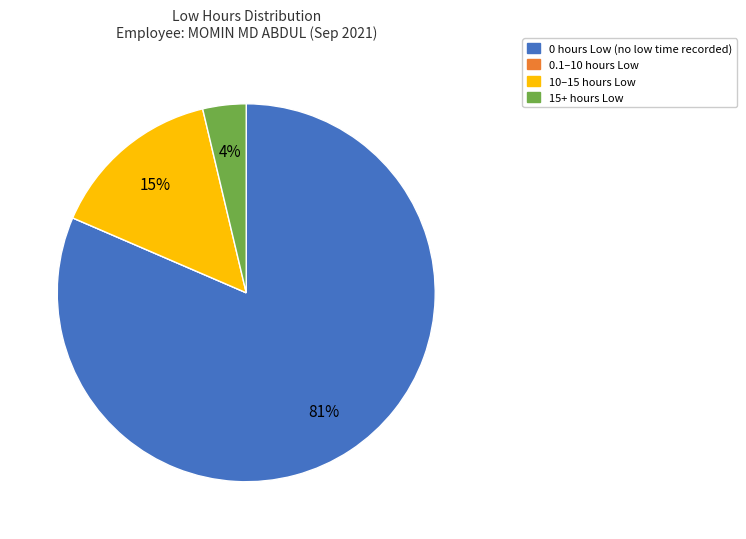

Is there a majority slice in this chart?

Yes